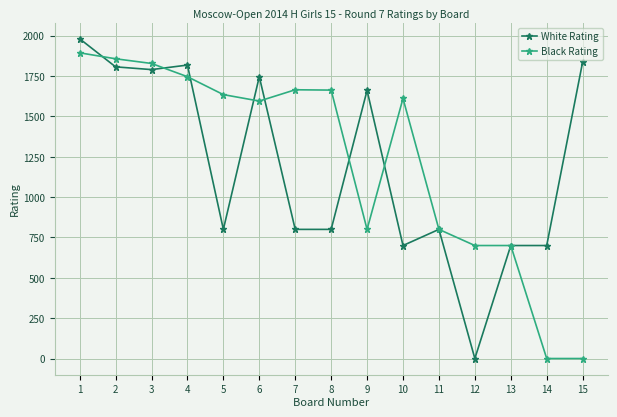

How many distinct data groups are displayed?

2